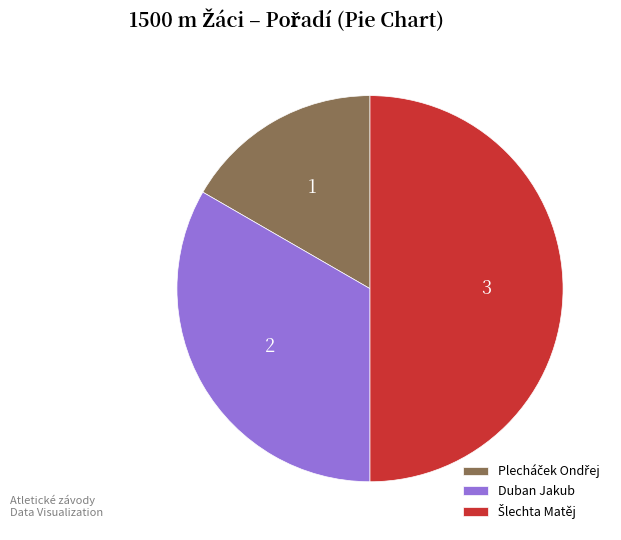

Does Duban Jakub account for over 50% of the chart?

No